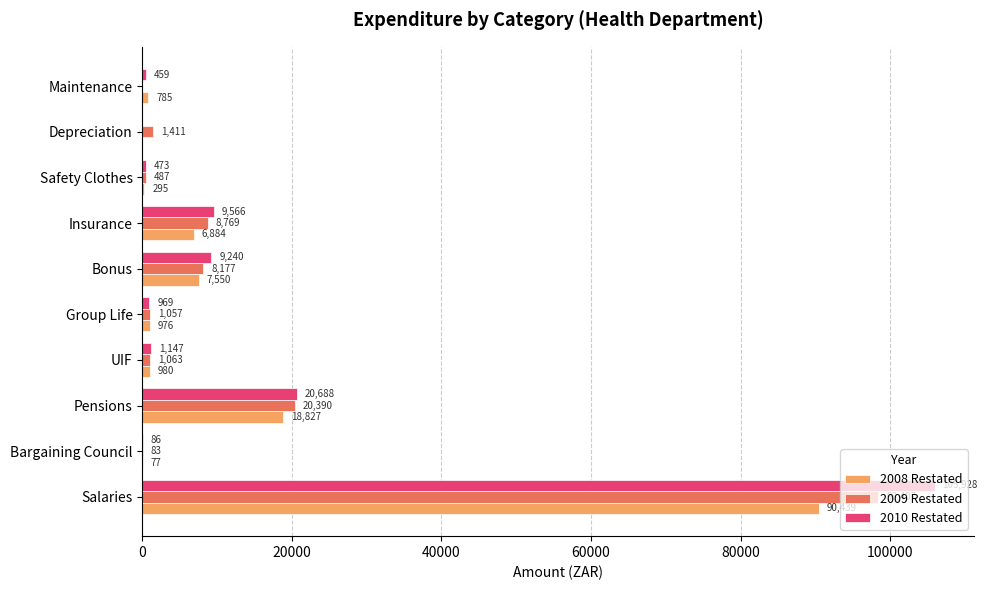

How many series are shown in this chart?

3